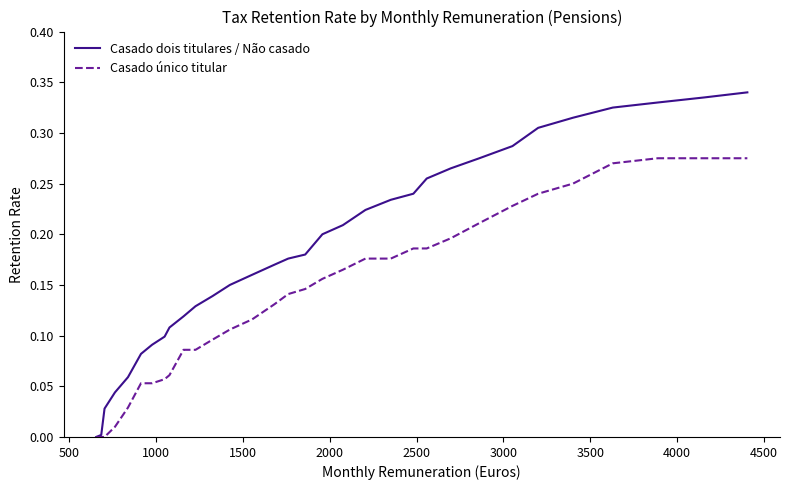

What are all the series names shown in the legend?

Casado dois titulares / Não casado, Casado único titular